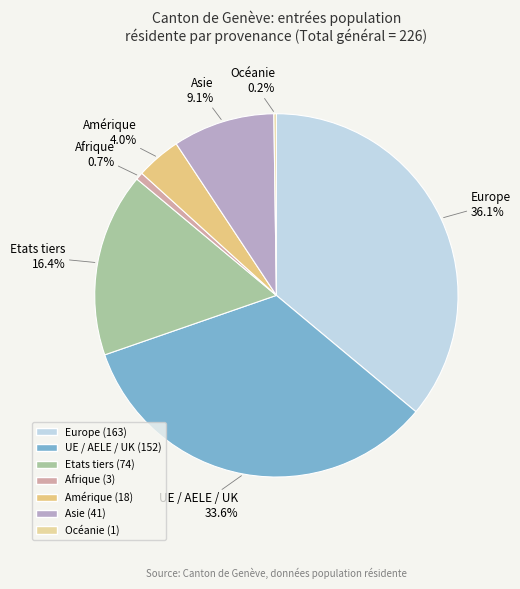

Combined, do Asie and UE / AELE / UK account for over 50%?

No